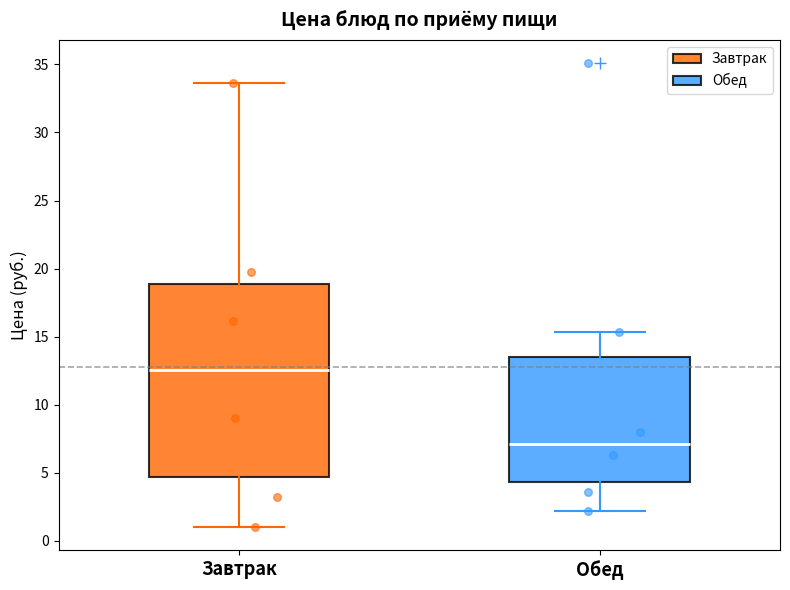

Which box is the tallest, from its lower edge to its upper edge?

Завтрак